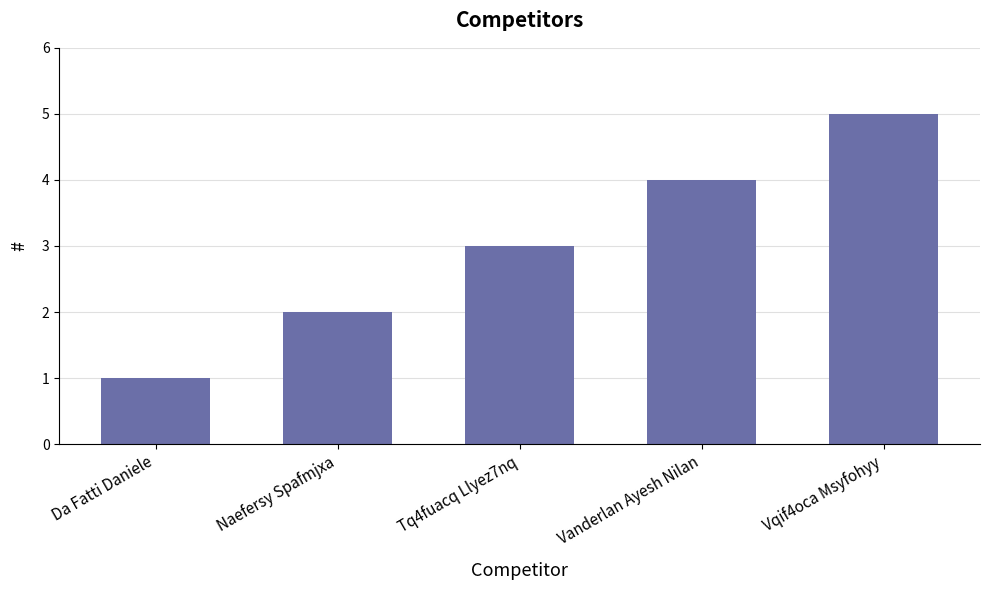

What is the value of the 5th bar from the left?

5